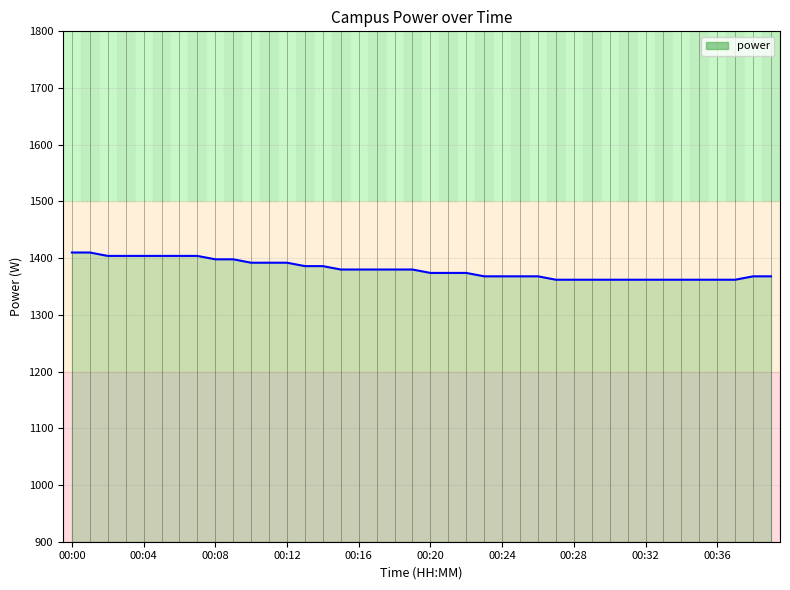

What is the smallest value displayed?

1362